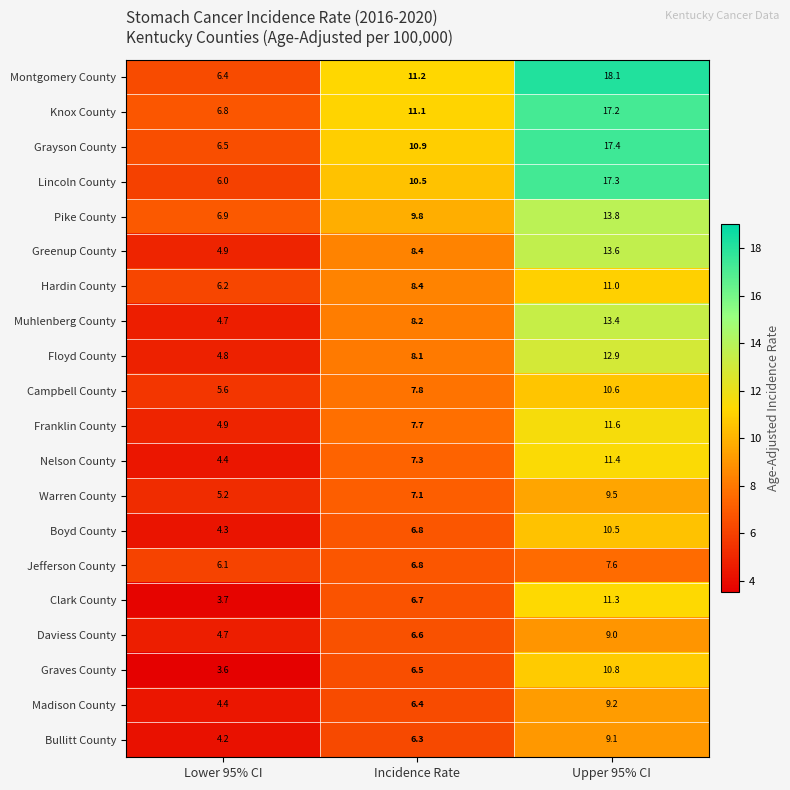

At how many categories does at least one series exceed 11?

2